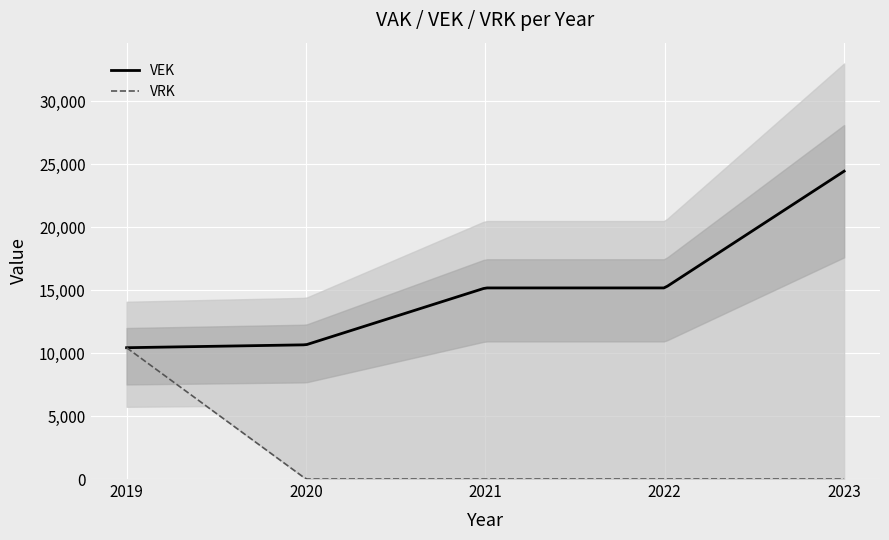

Which label corresponds to the largest value in the chart?

2023